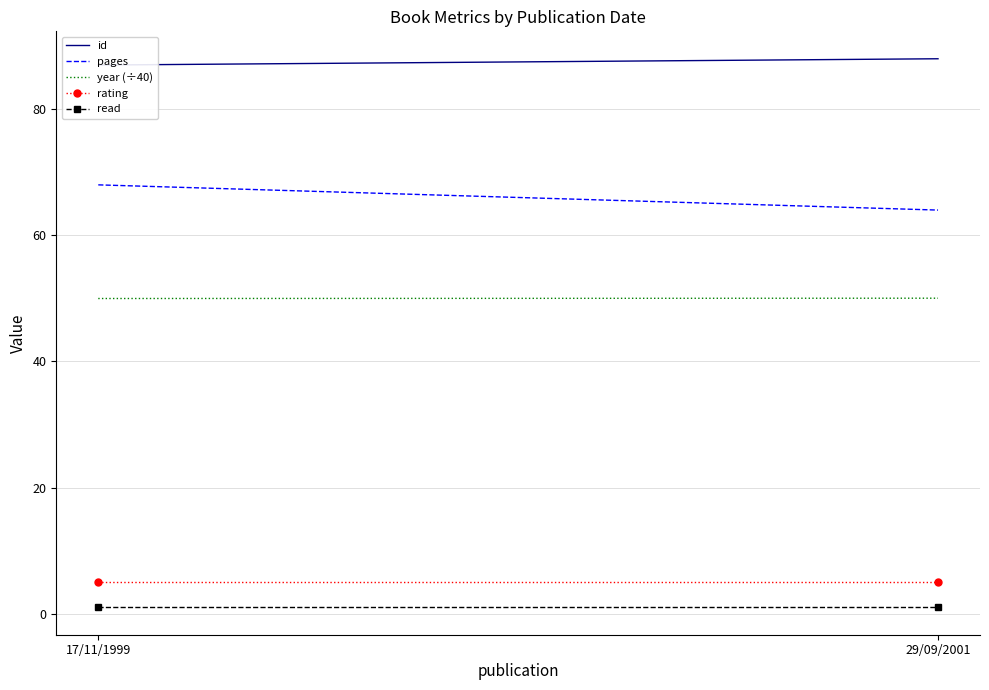

The value of rating at 29/09/2001 is 5.0. True or false?

True